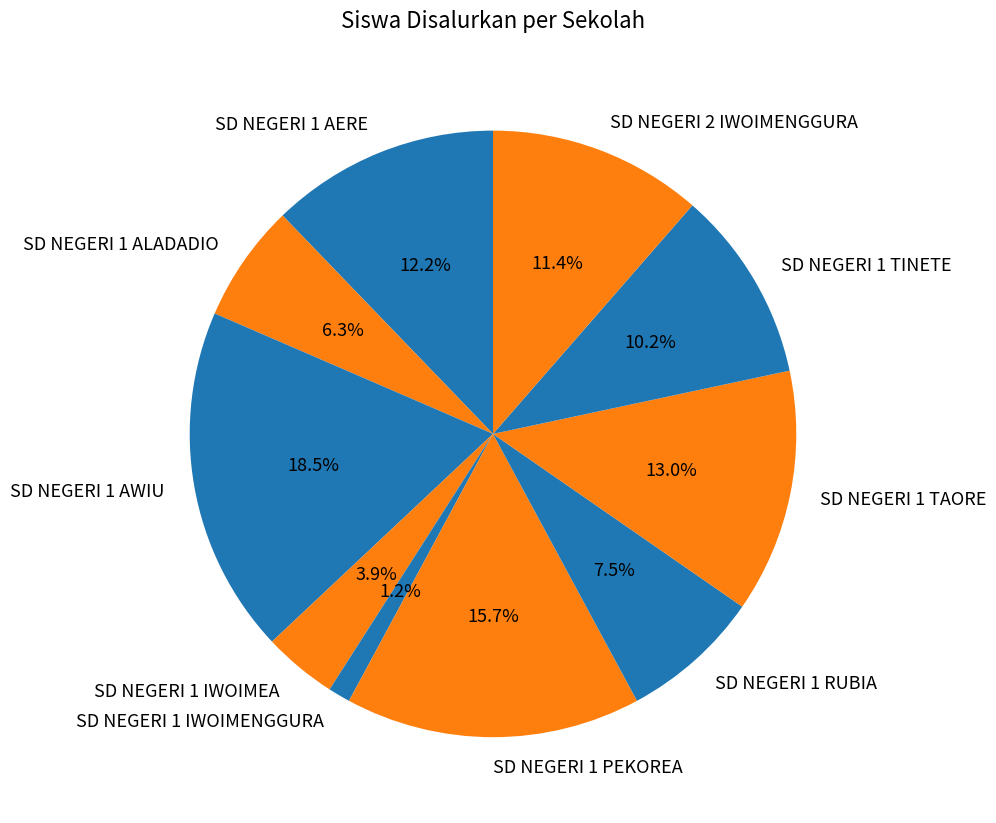

Count the number of slices in the pie.

10